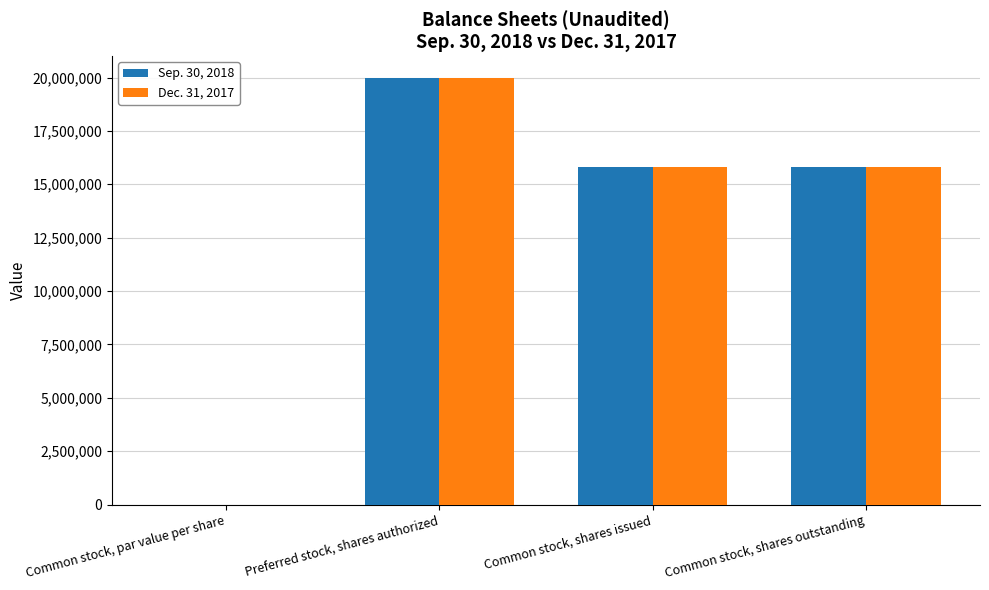

True or false: Sep. 30, 2018 has a value of 8273120.6 at Common stock, shares issued.

False